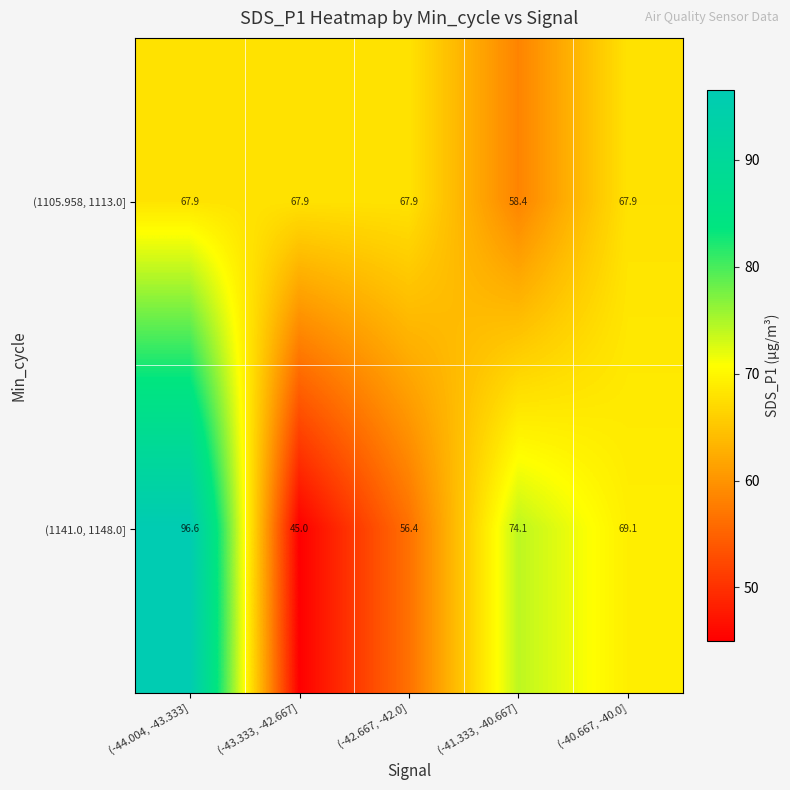

What is the smallest value displayed?

45.0